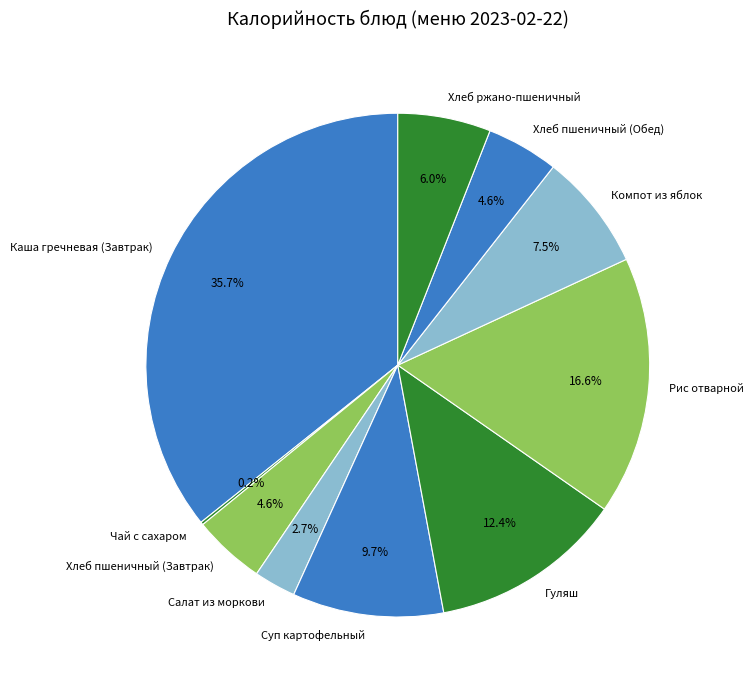

Is it true that Гуляш is 19% of the pie?

False